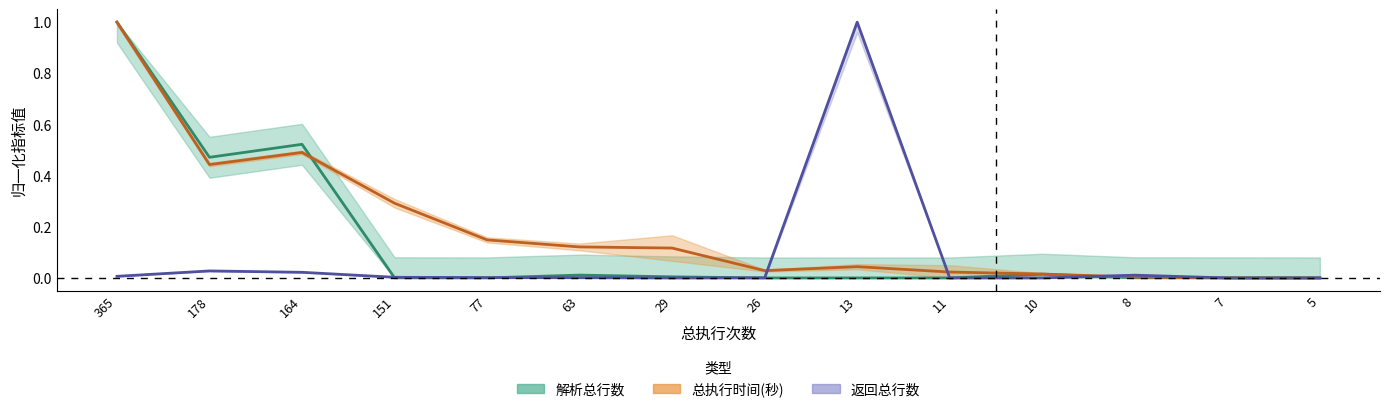

Which has a higher value, 29 or 77?

29